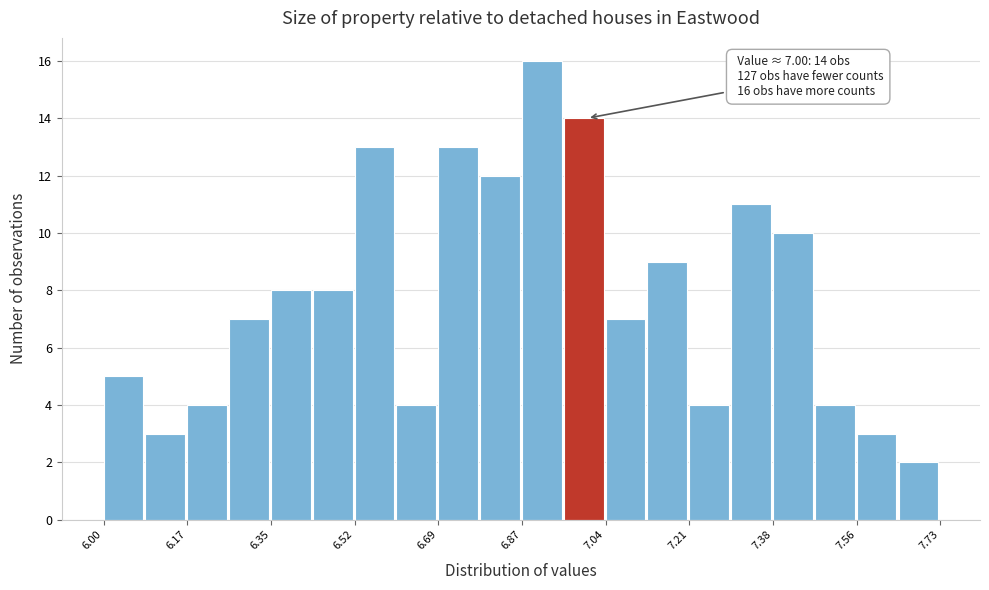

Over which range of the x-axis is the bar tallest?

6.86 to 6.96